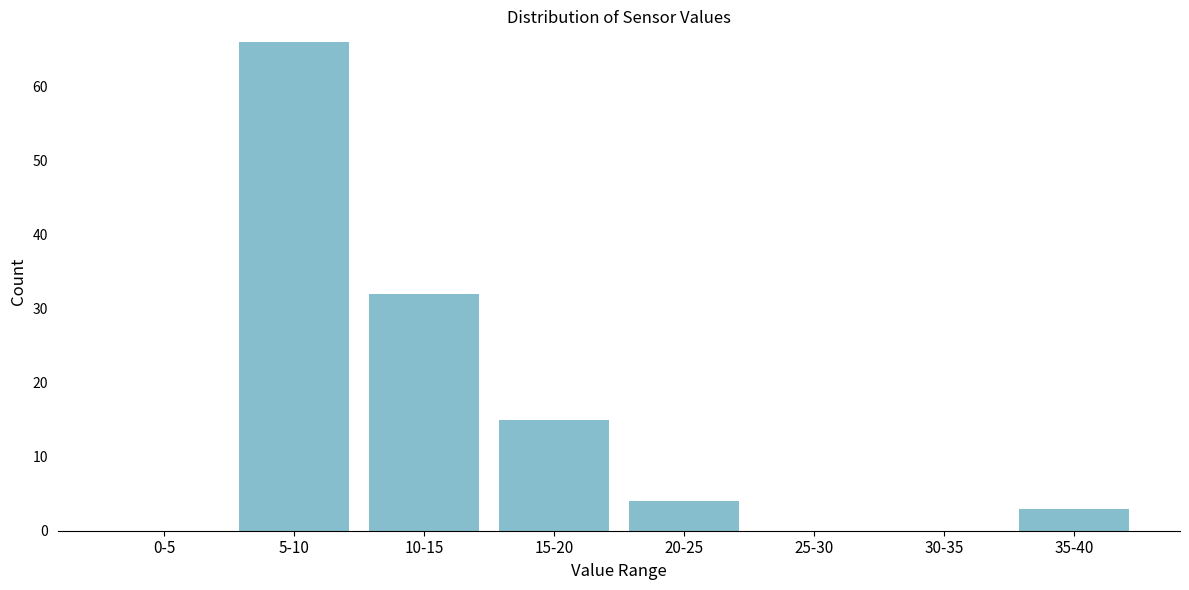

Reading left to right, extract all data points from this chart.

0-5=0	5-10=66	10-15=32	15-20=15	20-25=4	25-30=0	30-35=0	35-40=3